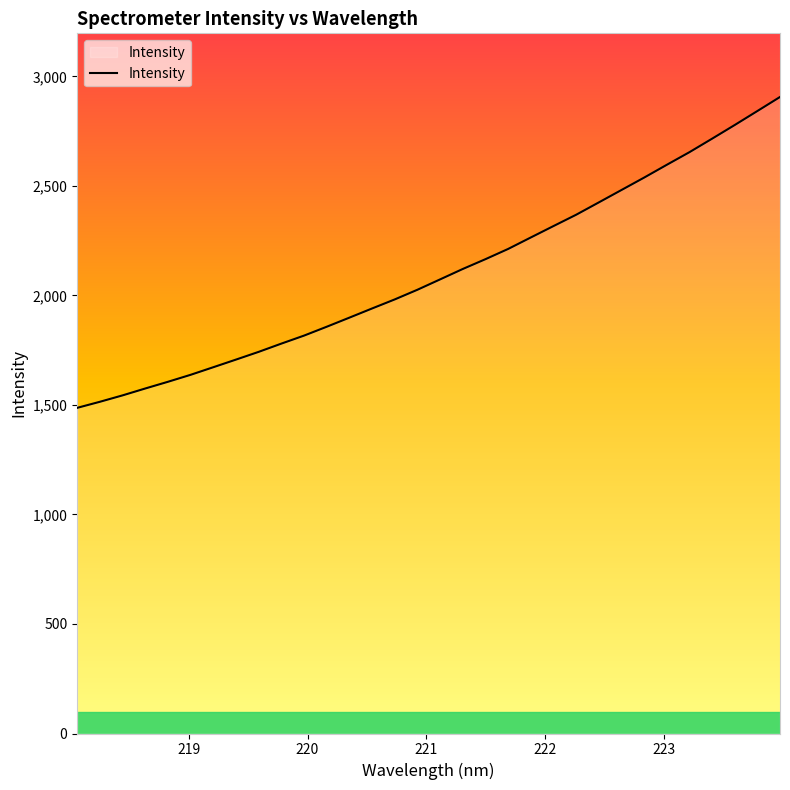

What is the difference between the maximum and minimum values?

1419.4